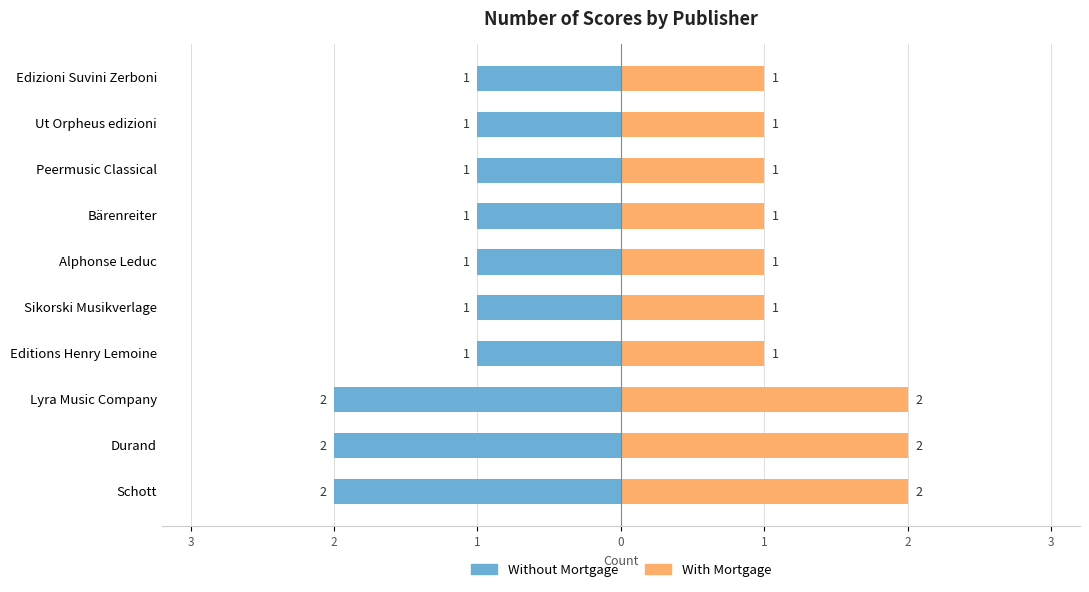

Is it true that Without Mortgage equals -1 at Ut Orpheus edizioni?

False